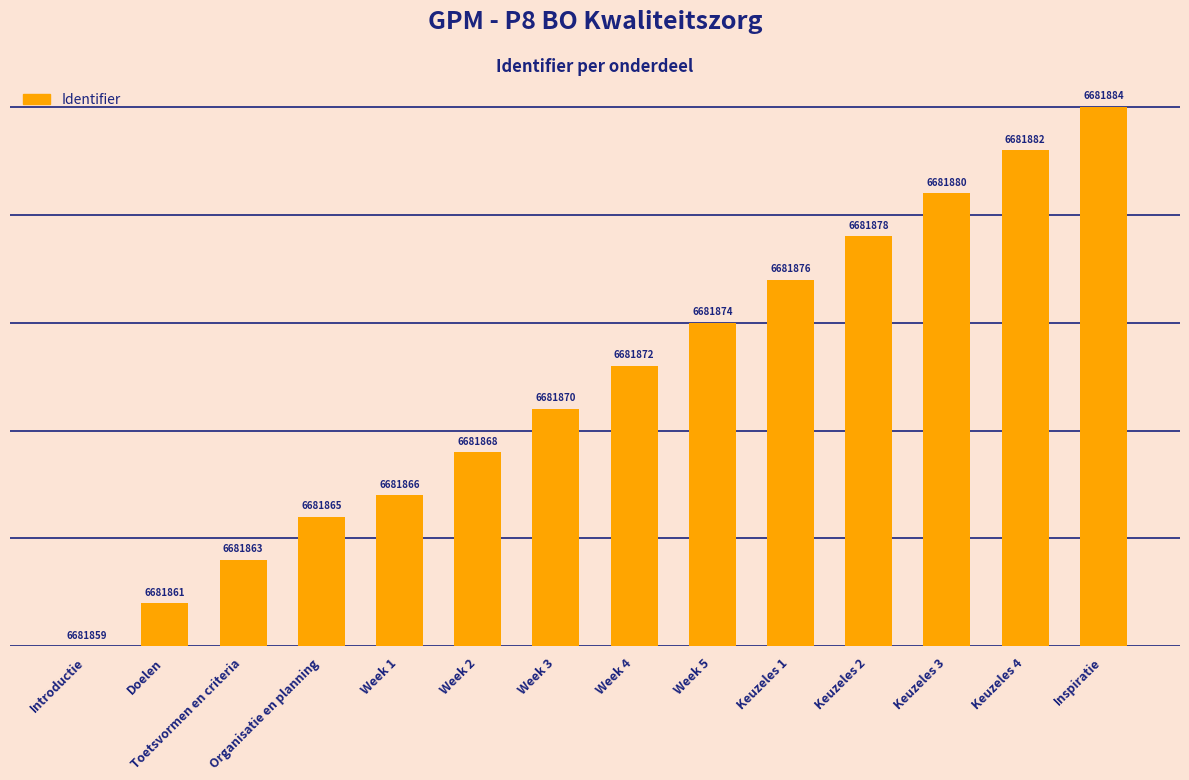

Where is the data nearest to the value 12?

Week 3